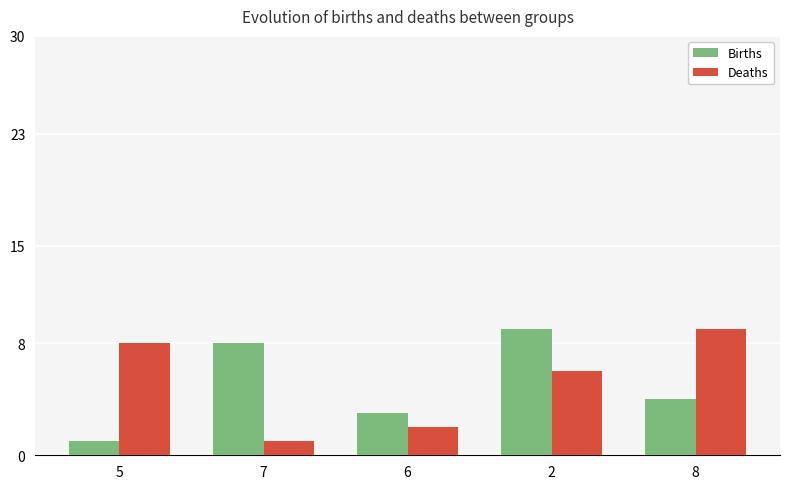

What position from the right is 6?

3